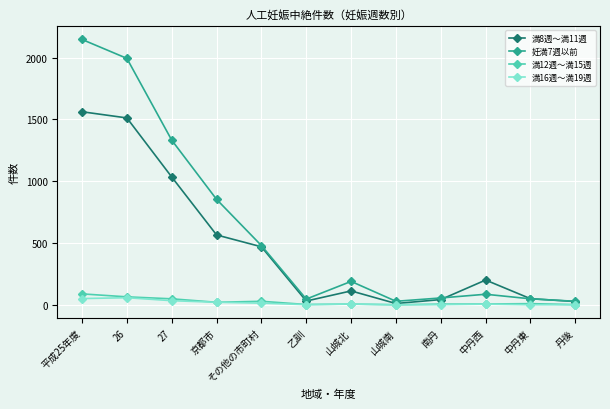

Which category has the highest value in the 妊満7週以前 series?

平成25年度